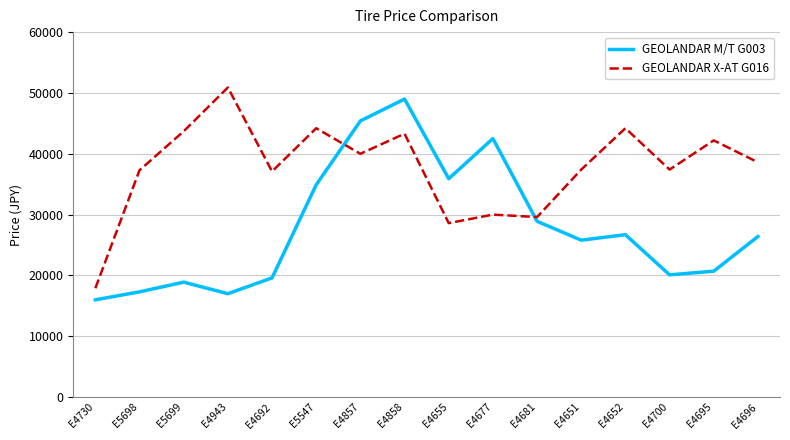

Between which two adjacent categories do GEOLANDAR M/T G003 and GEOLANDAR X-AT G016 first intersect?

E5547 and E4857